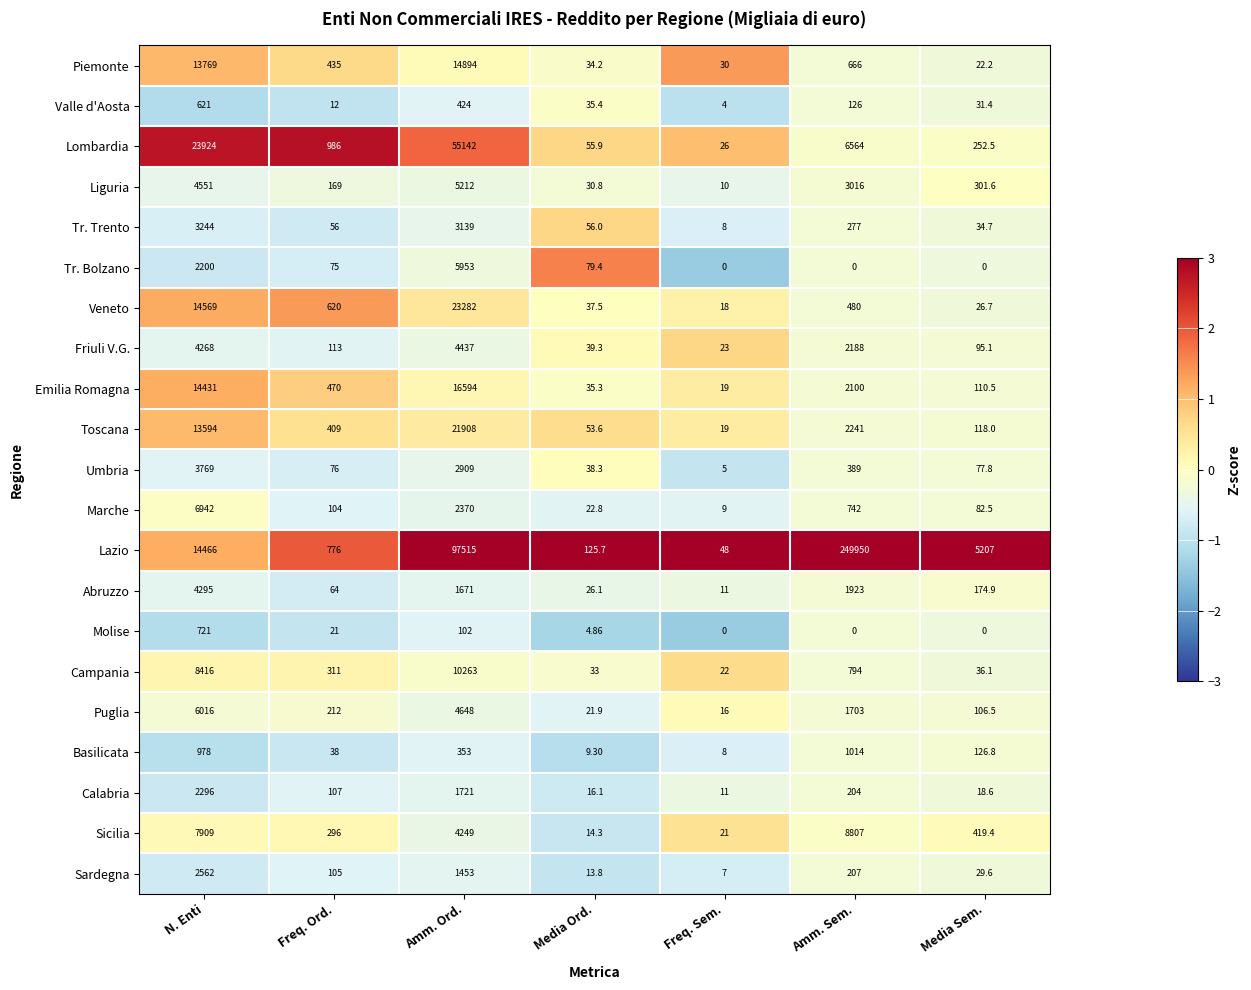

Which series has the largest total across all categories?

Lazio